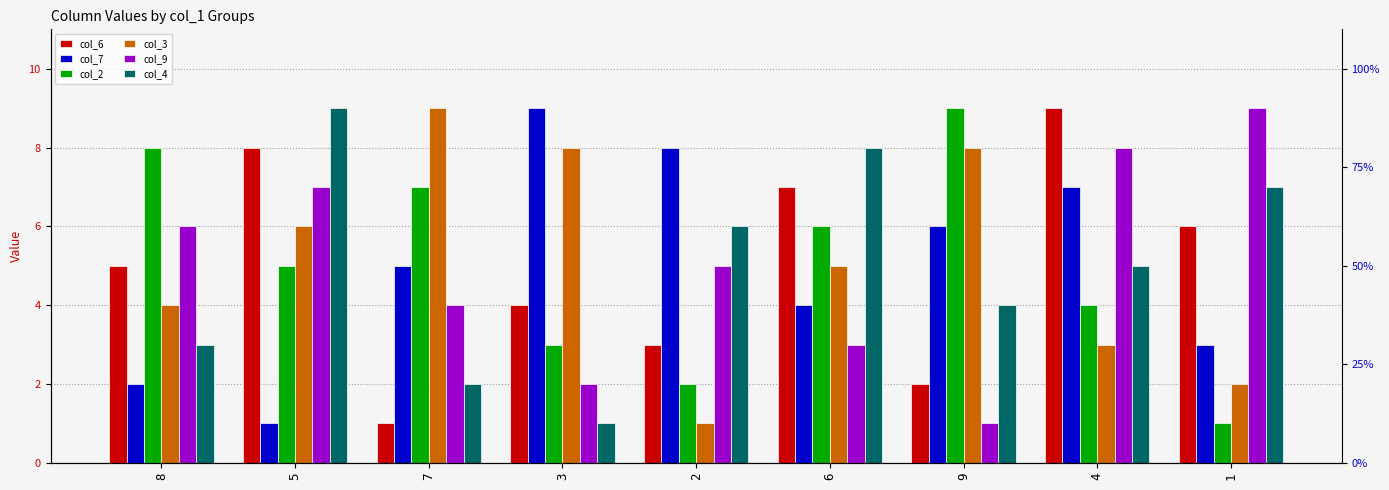

What is the difference between the maximum and minimum values in the col_3 series?

8